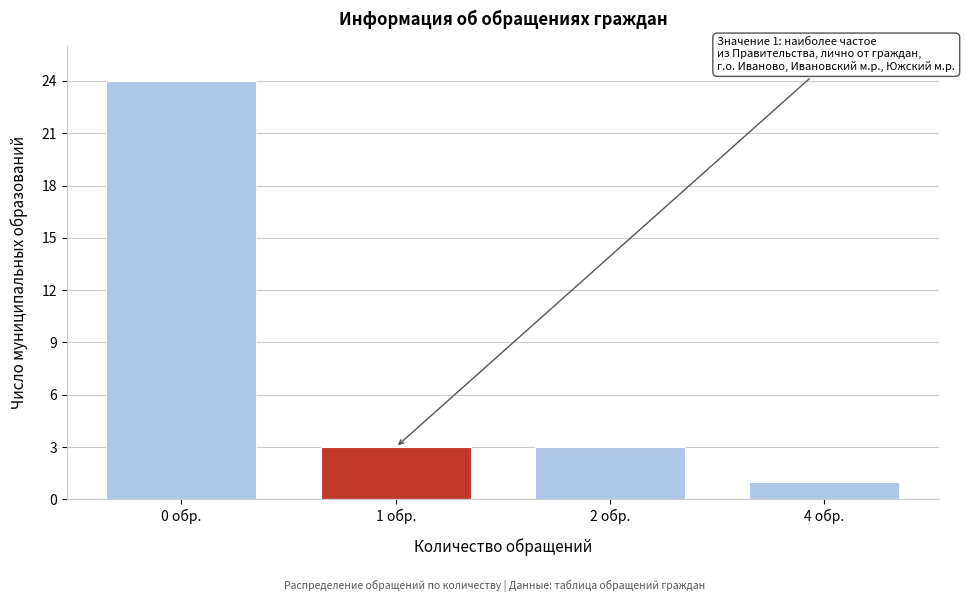

Reading left to right, what are all the values shown in this chart?

24	3	3	1